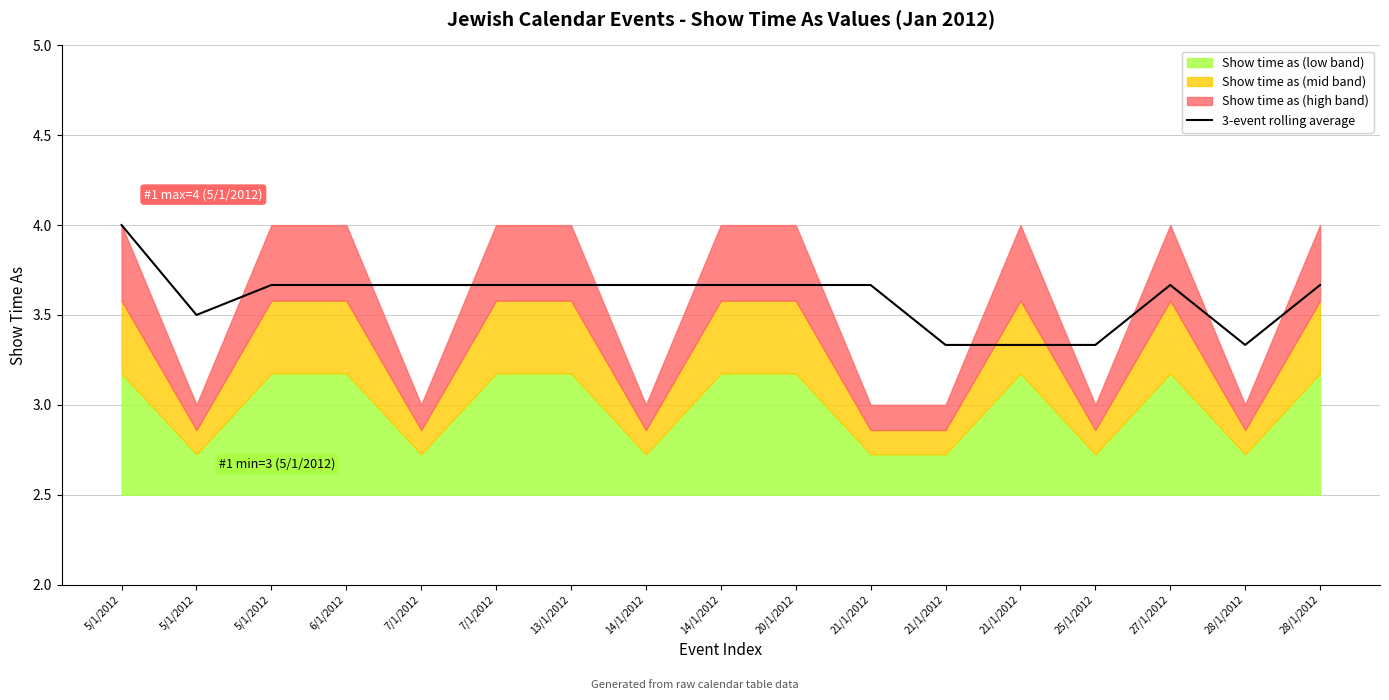

Reading right to left, extract all data points from this chart.

28/1/2012=3.7	28/1/2012=3.3	27/1/2012=3.7	25/1/2012=3.3	21/1/2012=3.3	21/1/2012=3.3	21/1/2012=3.7	20/1/2012=3.7	14/1/2012=3.7	14/1/2012=3.7	13/1/2012=3.7	7/1/2012=3.7	7/1/2012=3.7	6/1/2012=3.7	5/1/2012=3.7	5/1/2012=3.5	5/1/2012=4.0